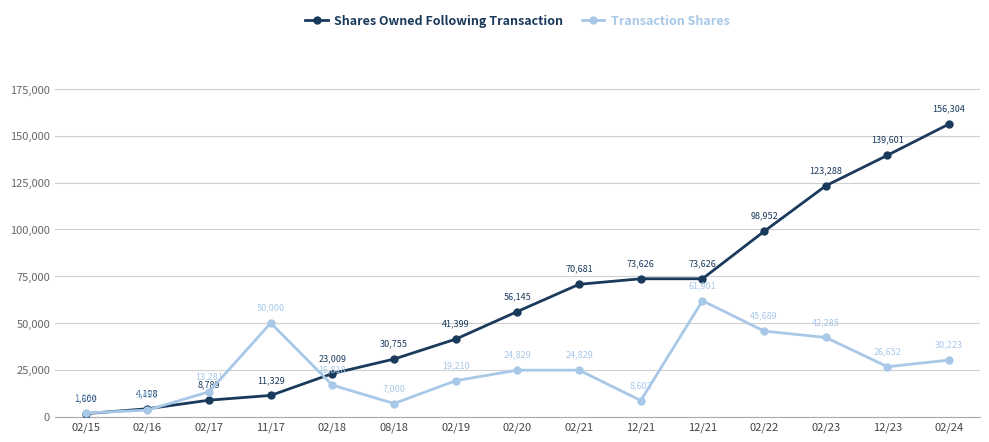

What is the label of the 10th point from the right?

08/18